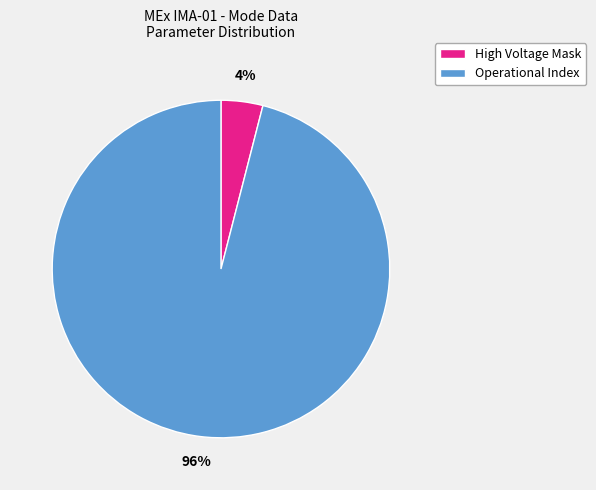

To the nearest percent, what is the difference between the largest and smallest slice percentages?

92%